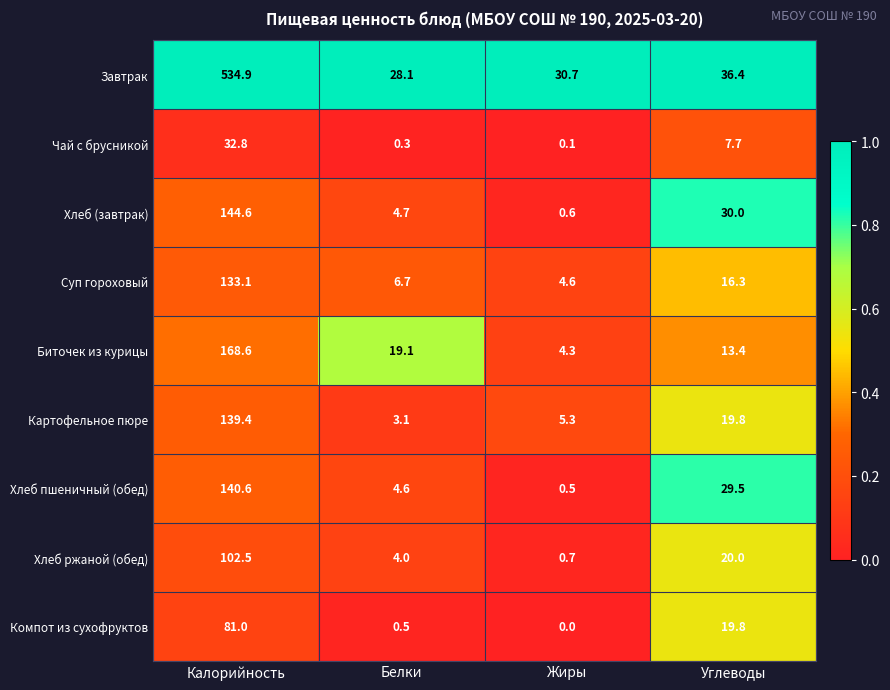

What is the highest value of the Компот из сухофруктов series?

81.0